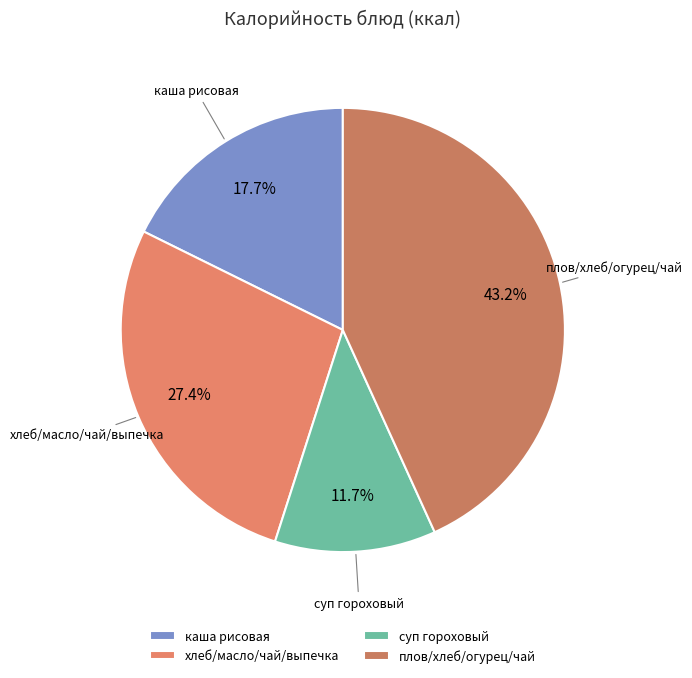

To the nearest percent, what is the average slice percentage?

25%